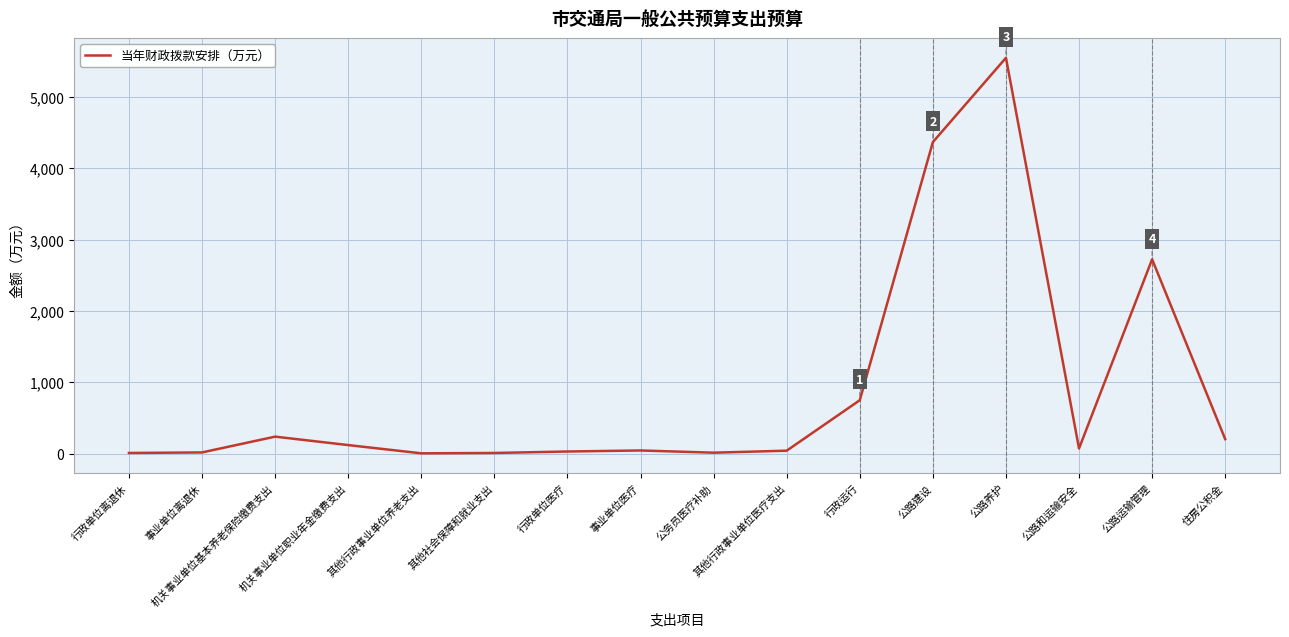

What is the maximum value shown in the chart?

5547.9